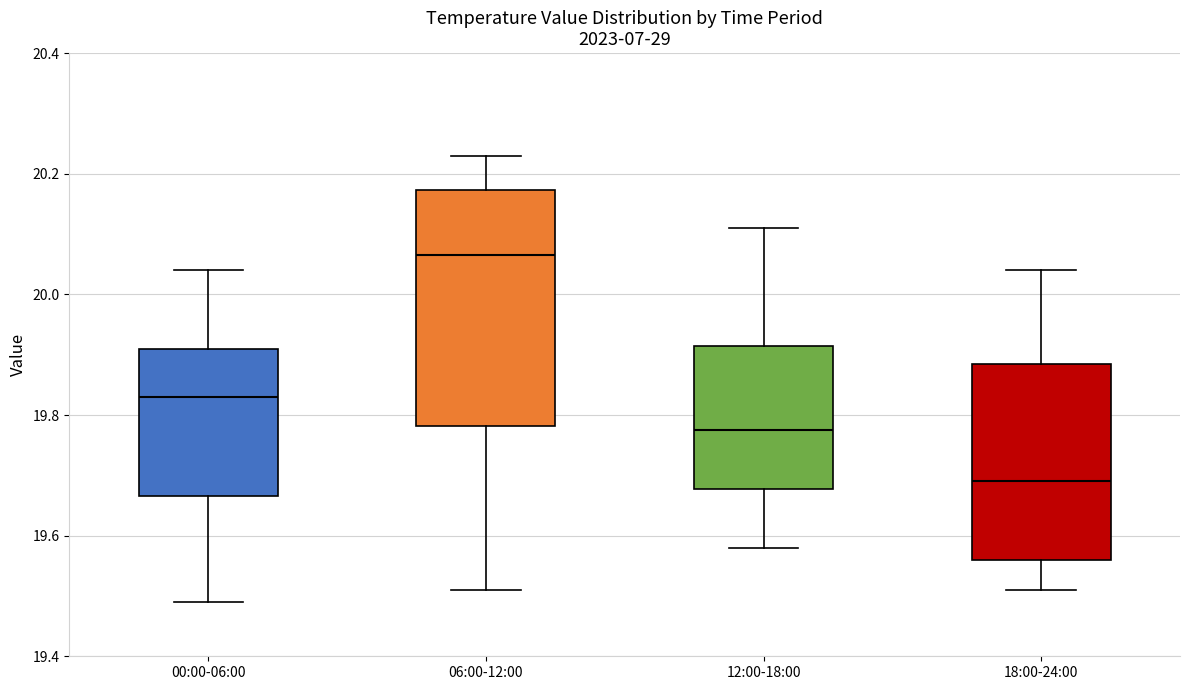

Which box is the tallest, from its lower edge to its upper edge?

06:00-12:00